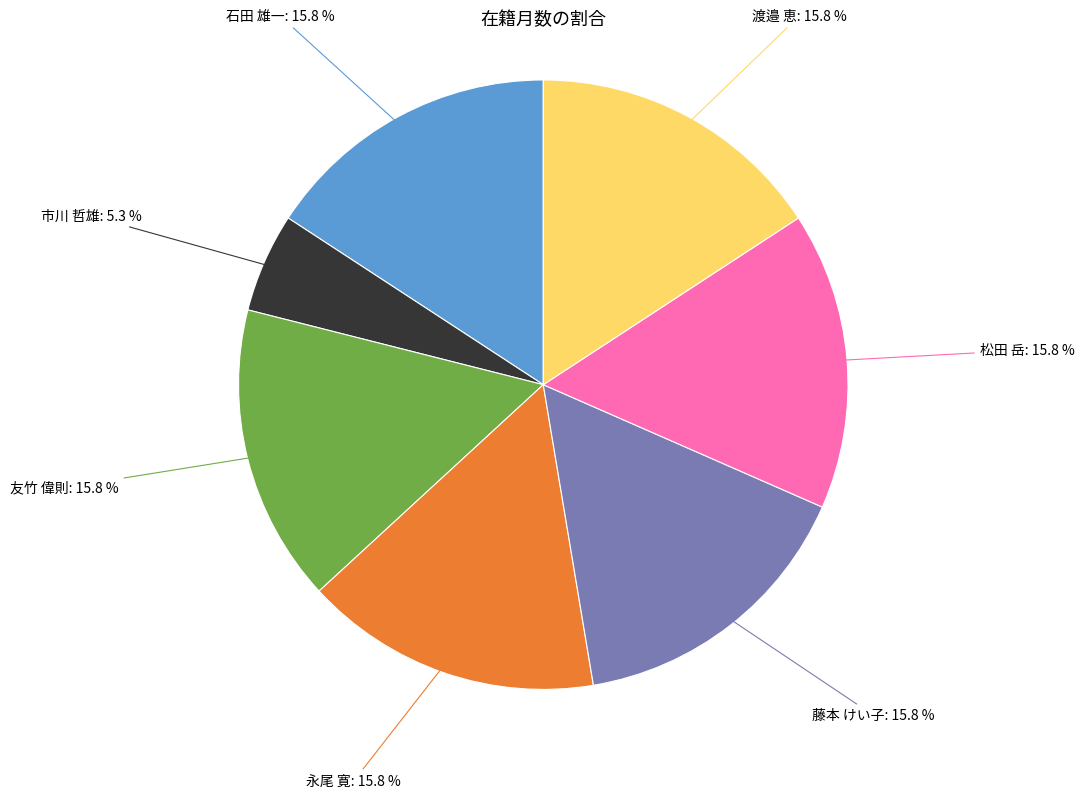

Is there a majority slice in this chart?

No